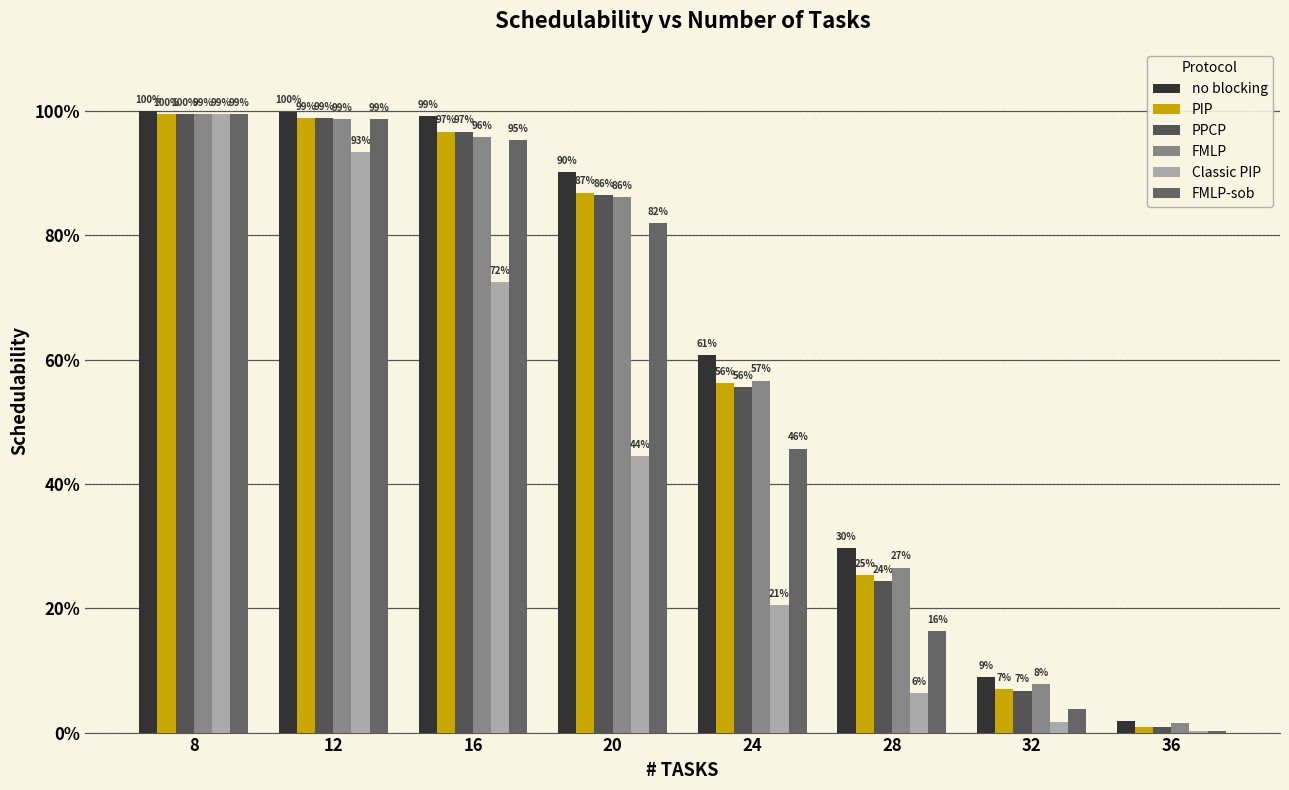

What is the average value of the PPCP series?

0.6